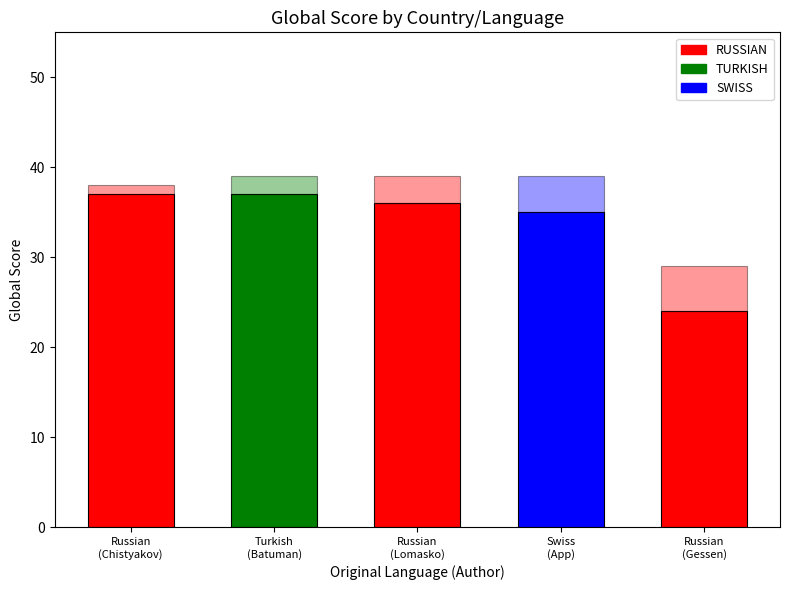

Which has a higher value, Russian
(Chistyakov) or Turkish
(Batuman)?

Russian
(Chistyakov)